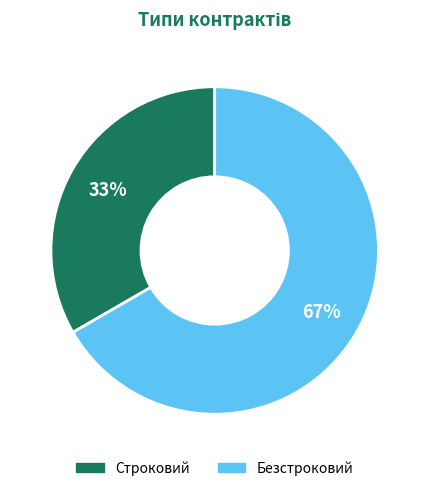

What is the largest slice in the pie chart?

Безстроковий